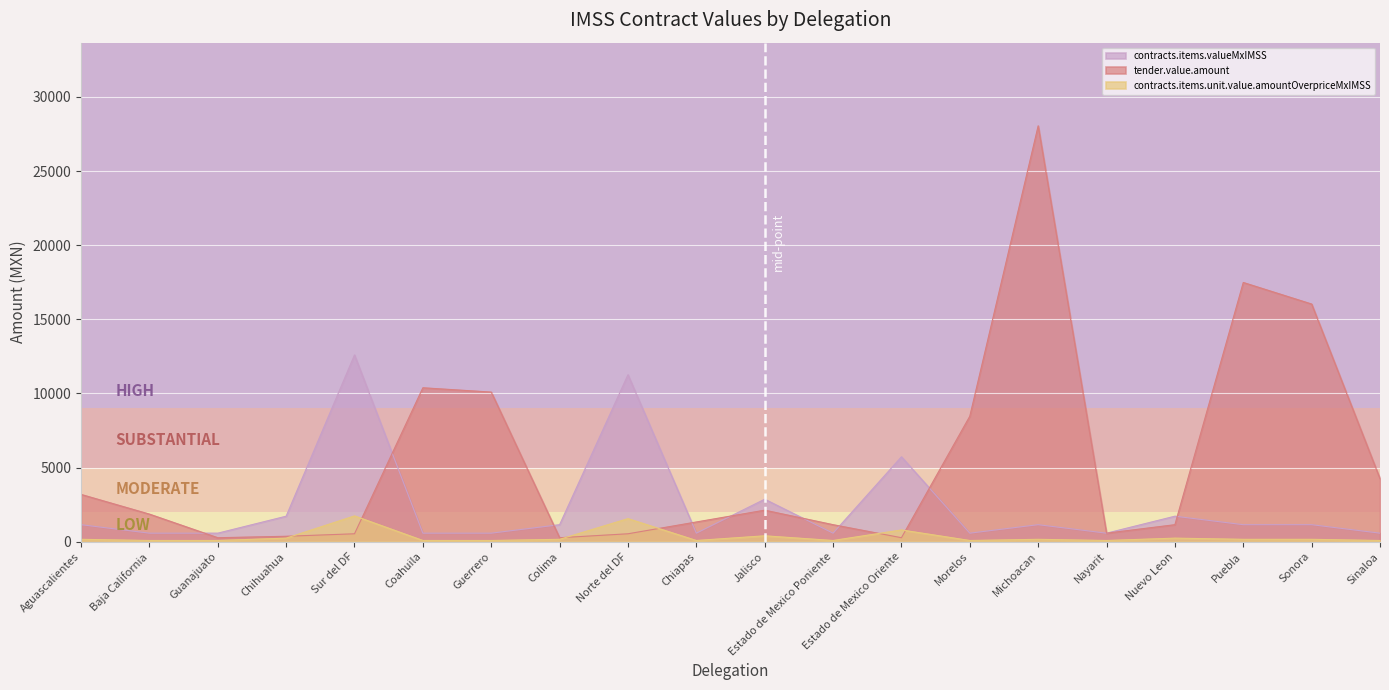

List the series in order of their peak value, lowest first.

contracts.items.unit.value.amountOverpriceMxIMSS, contracts.items.valueMxIMSS, tender.value.amount